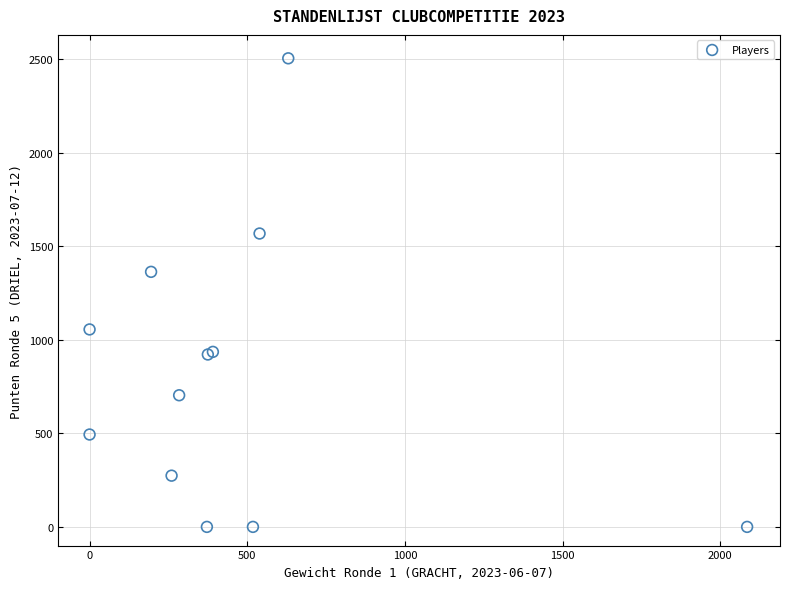

What Y value in the scatter plot is closest to 1253?

1364